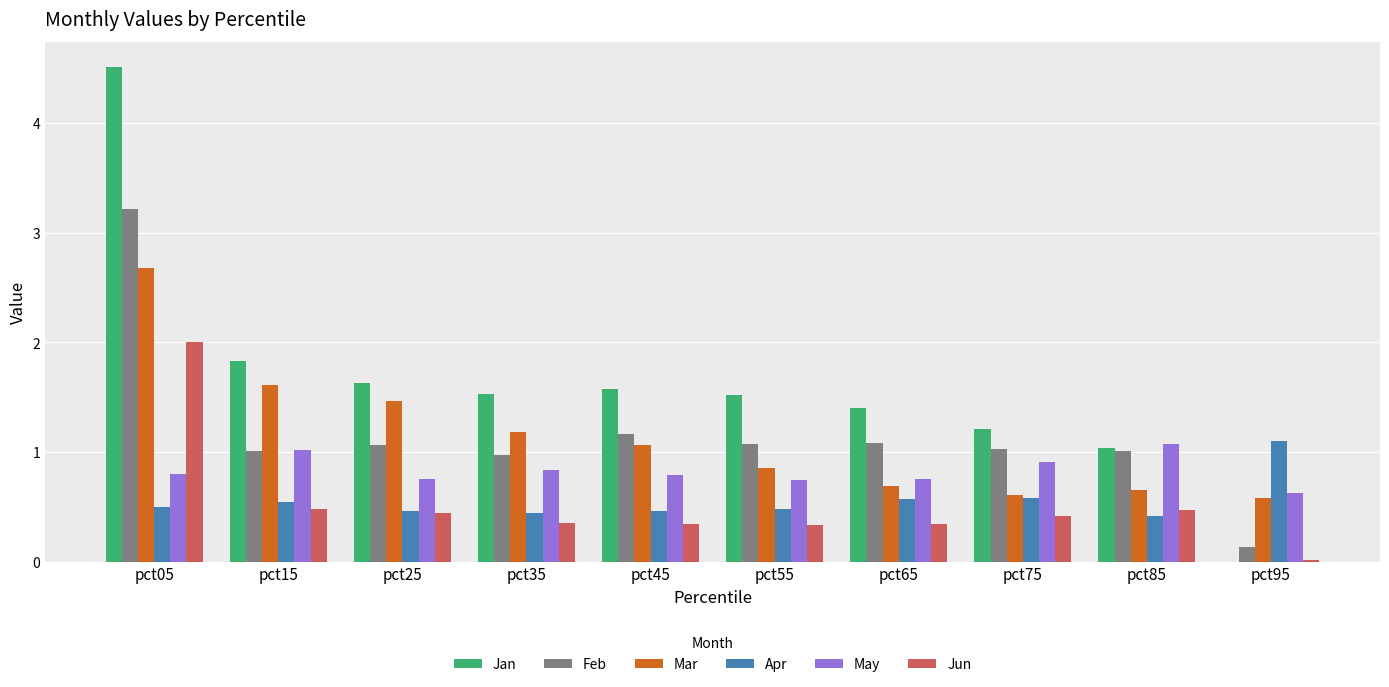

Which series changed the most between pct25 and pct55?

Mar